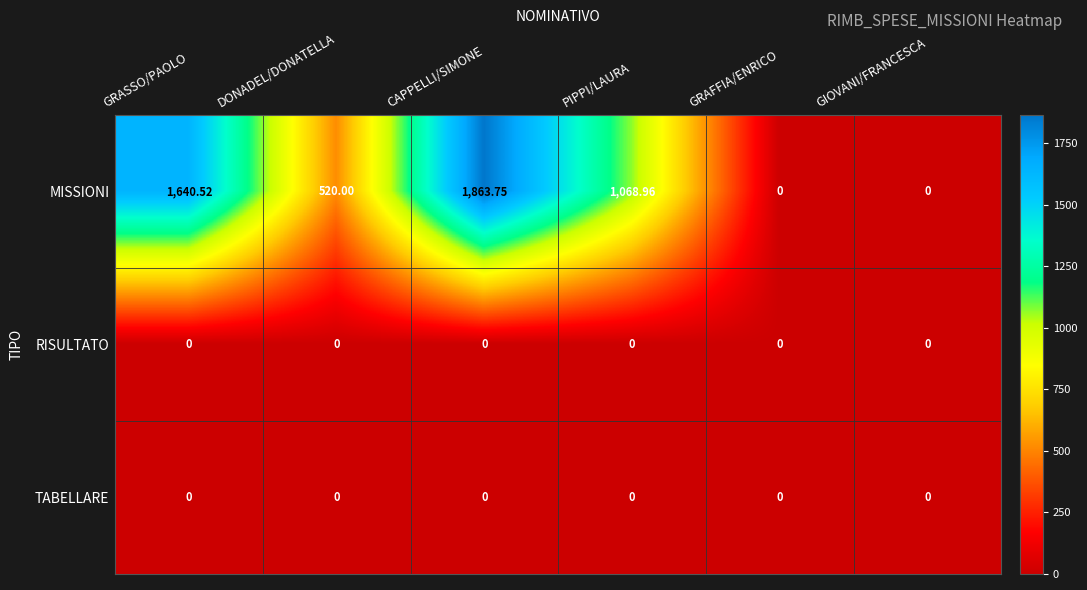

At which category is the sum across all series the highest?

CAPPELLI/SIMONE